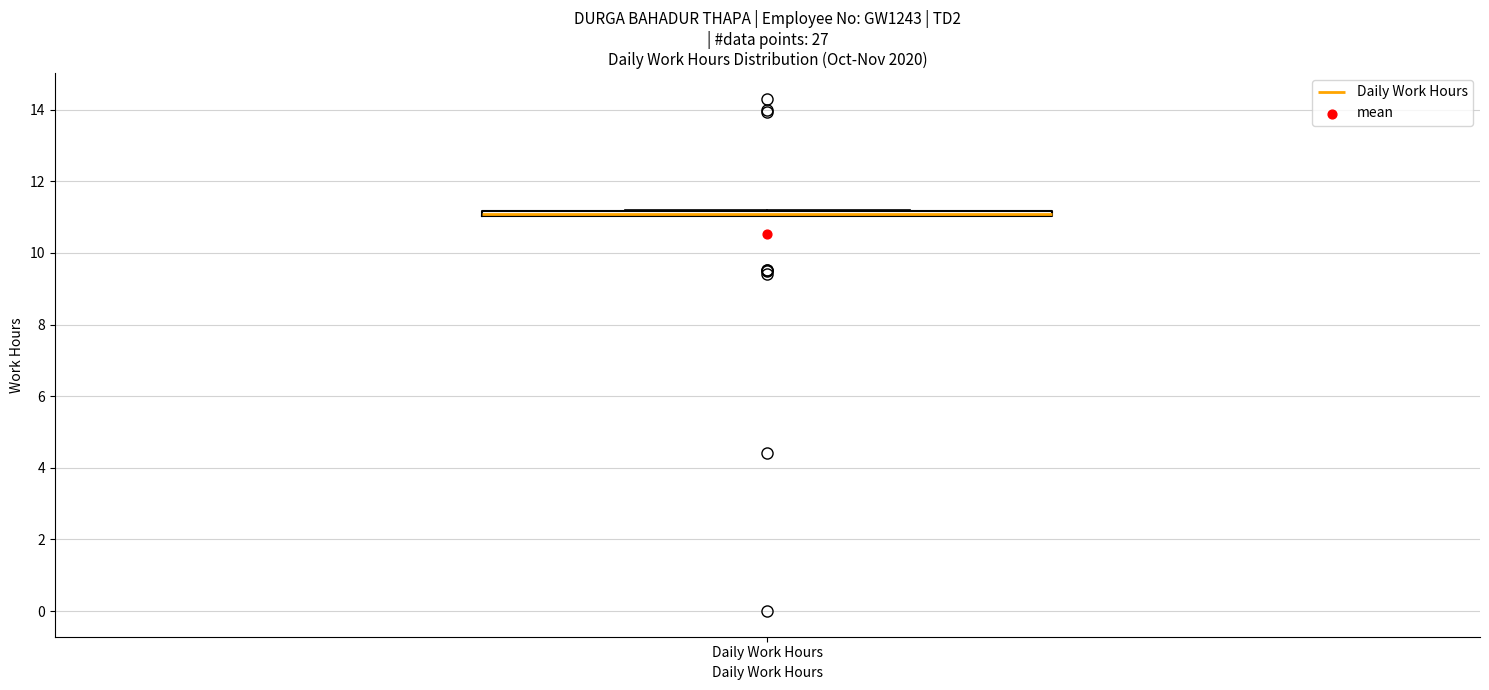

Where is the lower edge of the box for Daily Work Hours on the y-axis? The values are not printed on the chart, so give them approximately, as read against the axis.

11.0